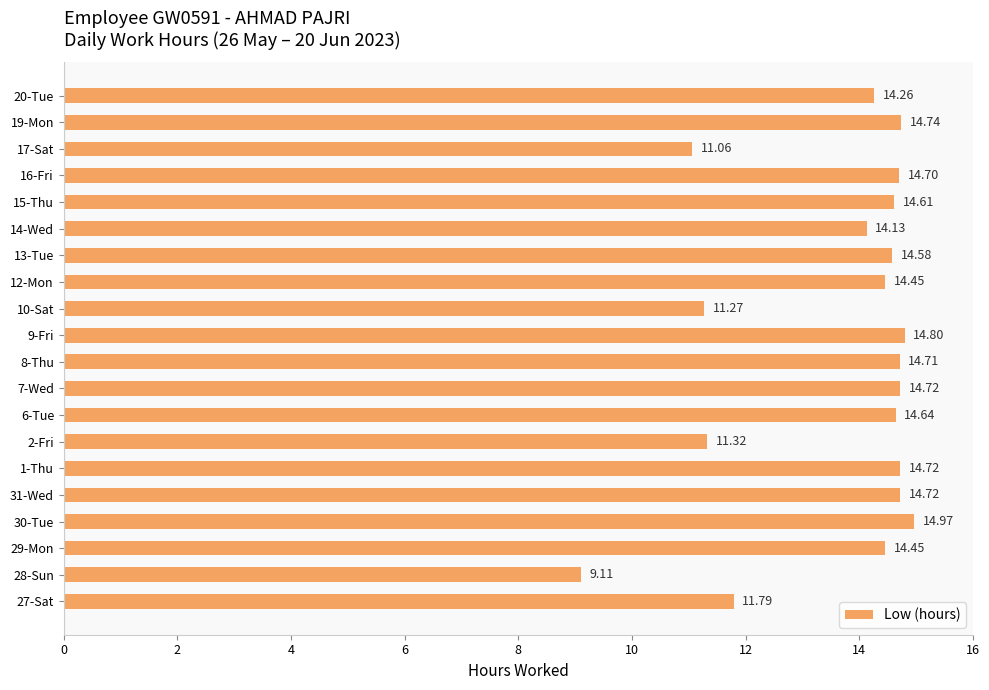

What is the difference between the second highest and second lowest values?

3.7